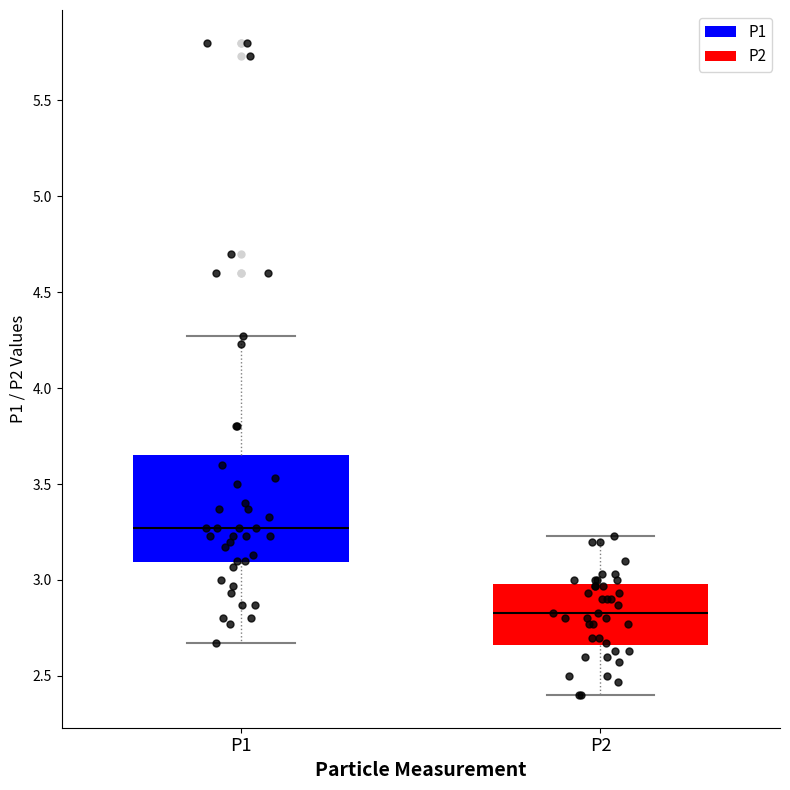

Reading left to right, read every box against the y-axis: the position of its median line, the range the box covers, and the ends of its whiskers. The values are not printed on the chart, so give them approximately, as read against the axis.

P1: median 3.25, box 3.10 to 3.65, whiskers 2.65 to 4.25
P2: median 2.85, box 2.65 to 3.00, whiskers 2.40 to 3.25